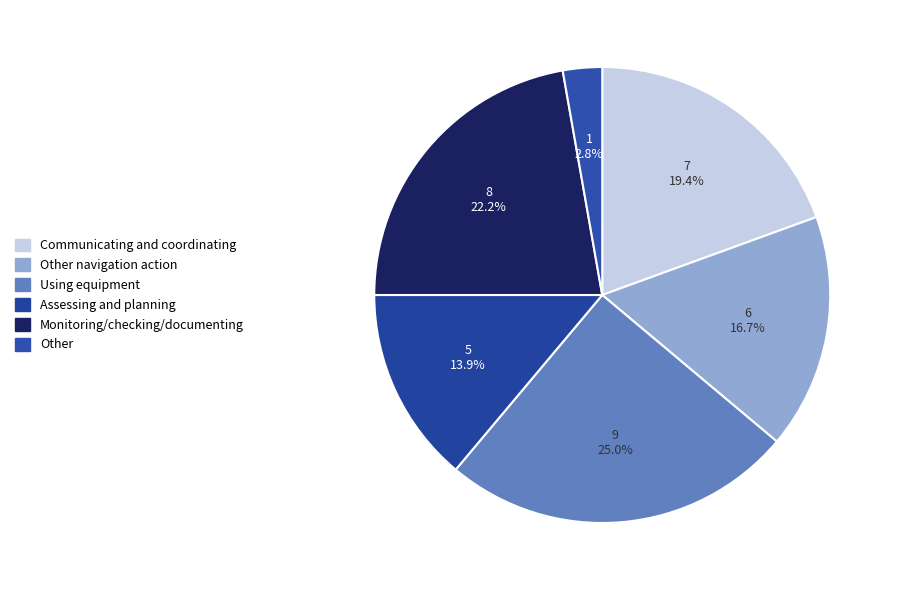

How many slices are in this pie chart?

6